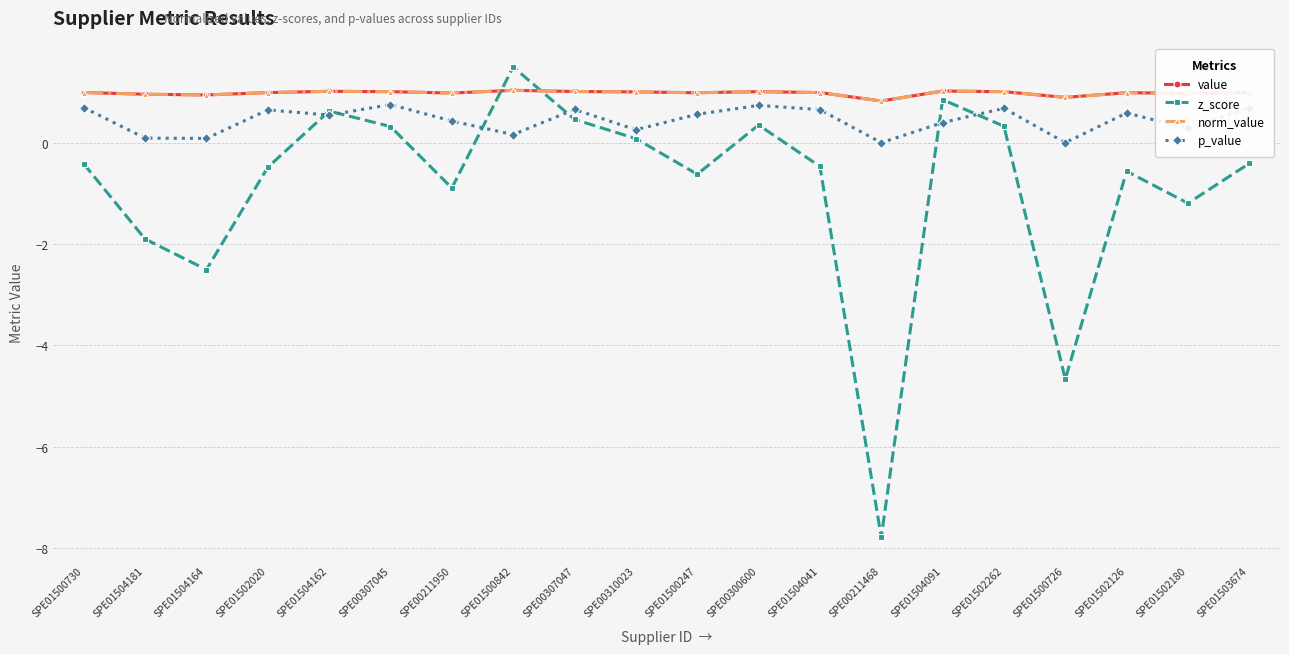

What is the maximum value for p_value?

0.8